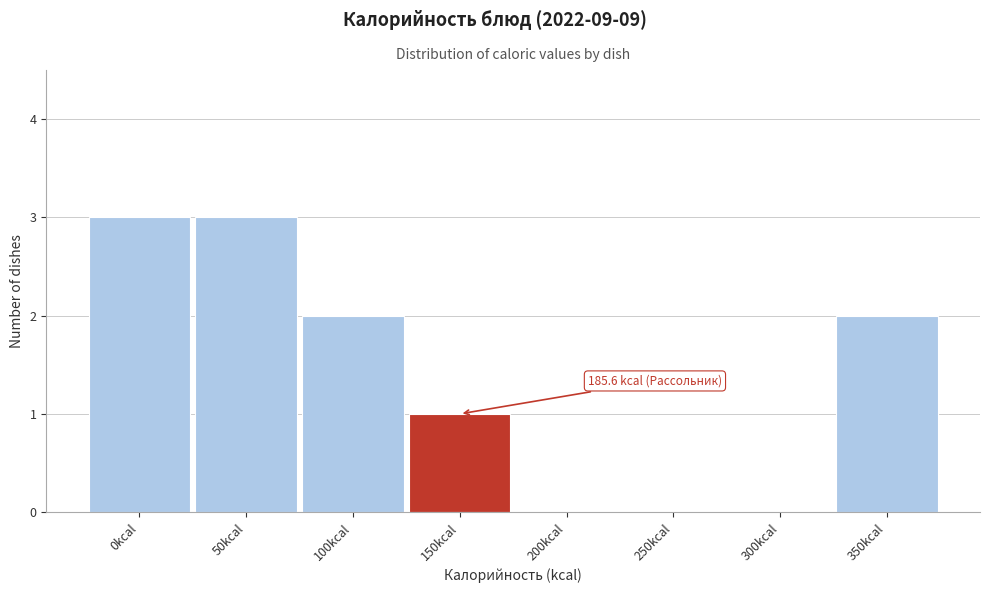

Reading left to right, list all the values displayed in this chart.

0kcal=3	50kcal=3	100kcal=2	150kcal=1	200kcal=0	250kcal=0	300kcal=0	350kcal=2